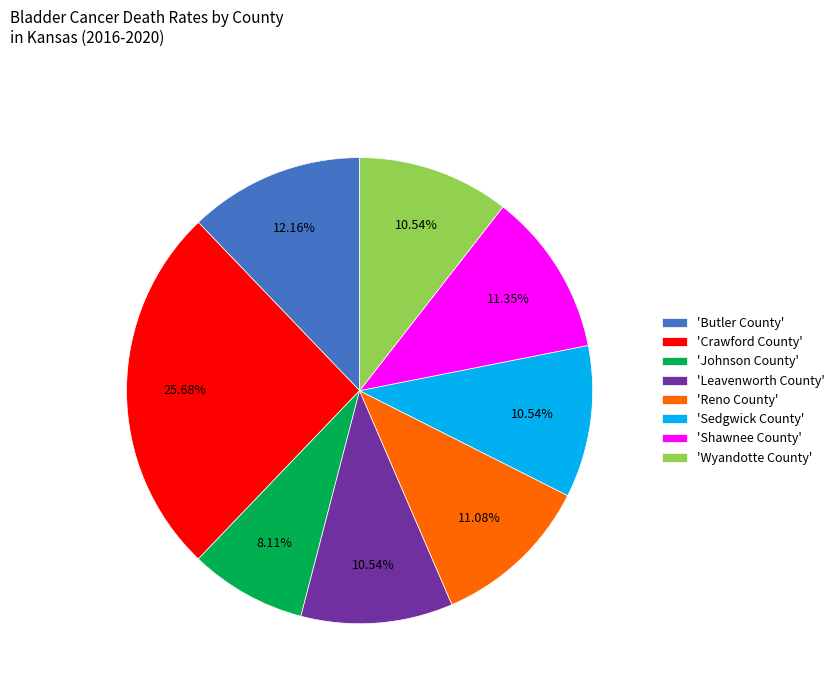

How many slices are in this pie chart?

8